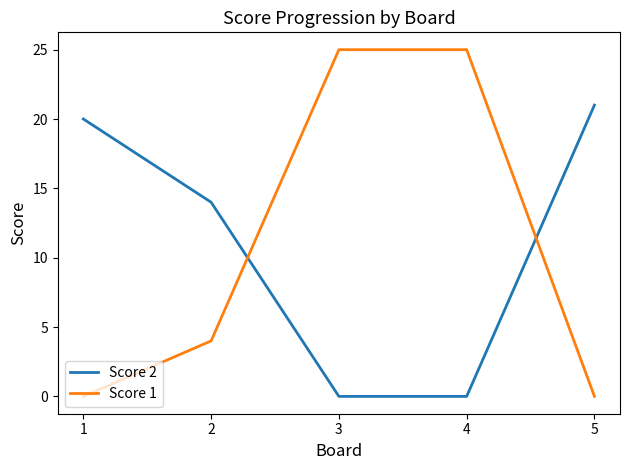

What are all the series names shown in the legend?

Score 2, Score 1